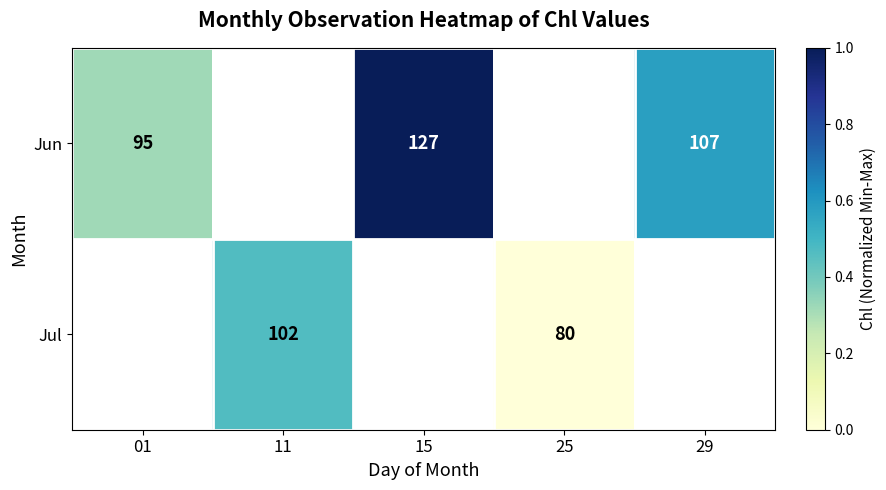

Is the value of Jul at 15 greater than the value of Jun at 29?

No